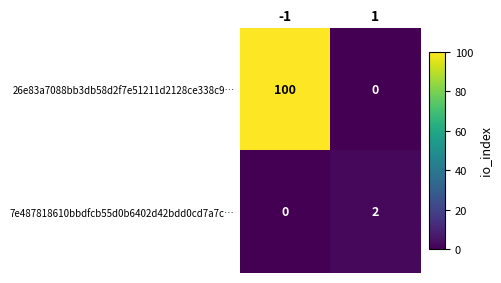

Which series changed the most between -1 and 1?

26e83a7088bb3db58d2f7e51211d2128ce338c9…